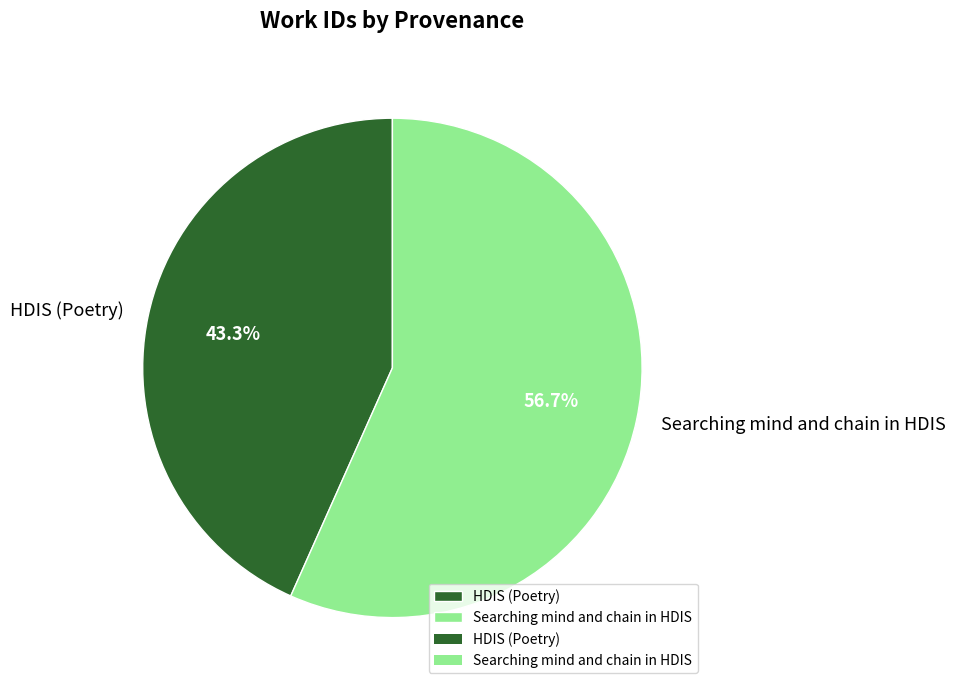

To the nearest percent, what portion does HDIS (Poetry) represent?

43%